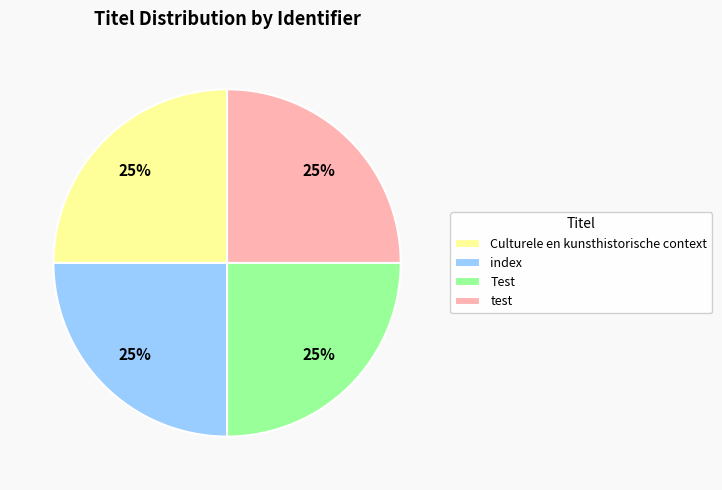

To the nearest percent, what percentage of the pie is test?

25%